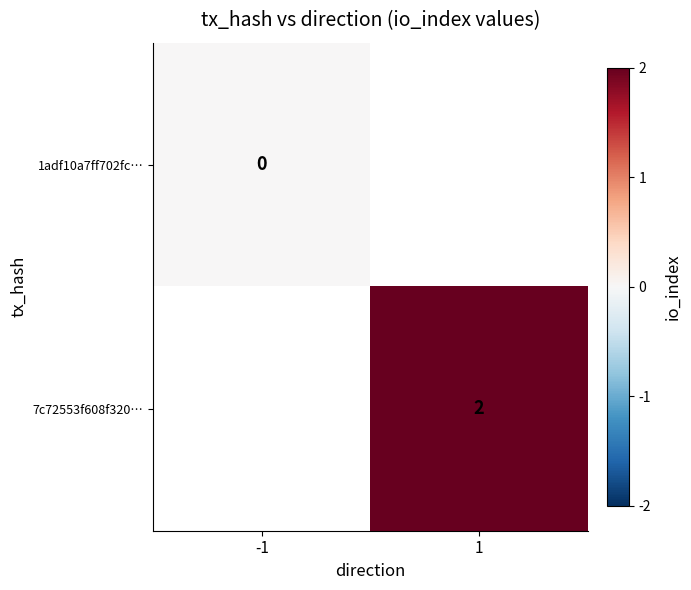

At how many categories does at least one series exceed 1?

1